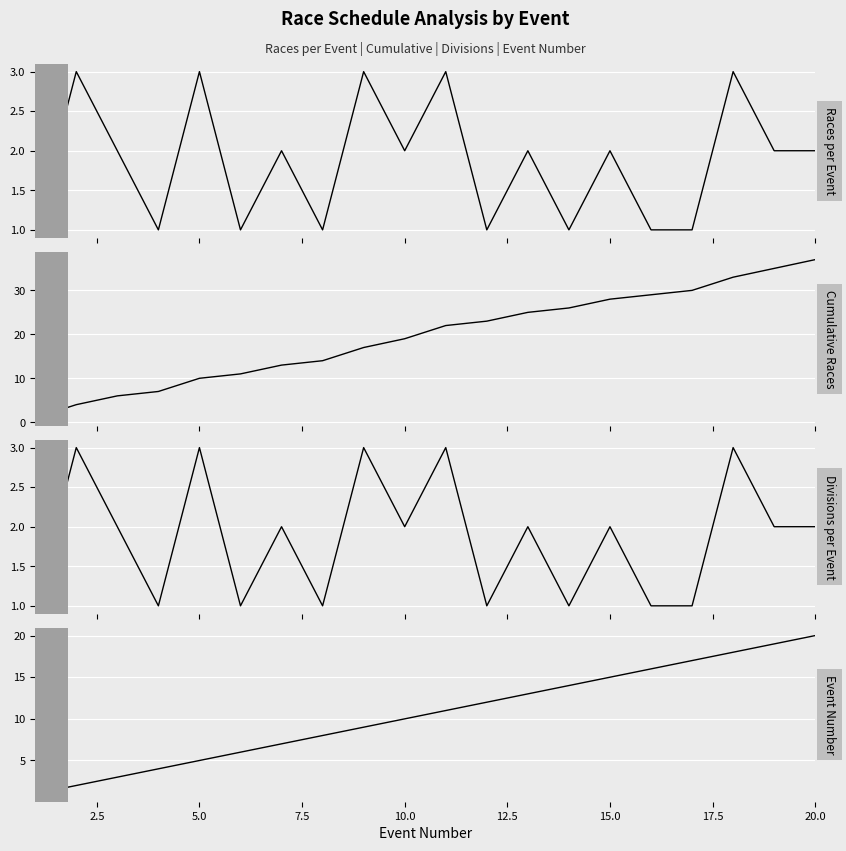

Which series has the largest range (max minus min)?

Cumulative Races